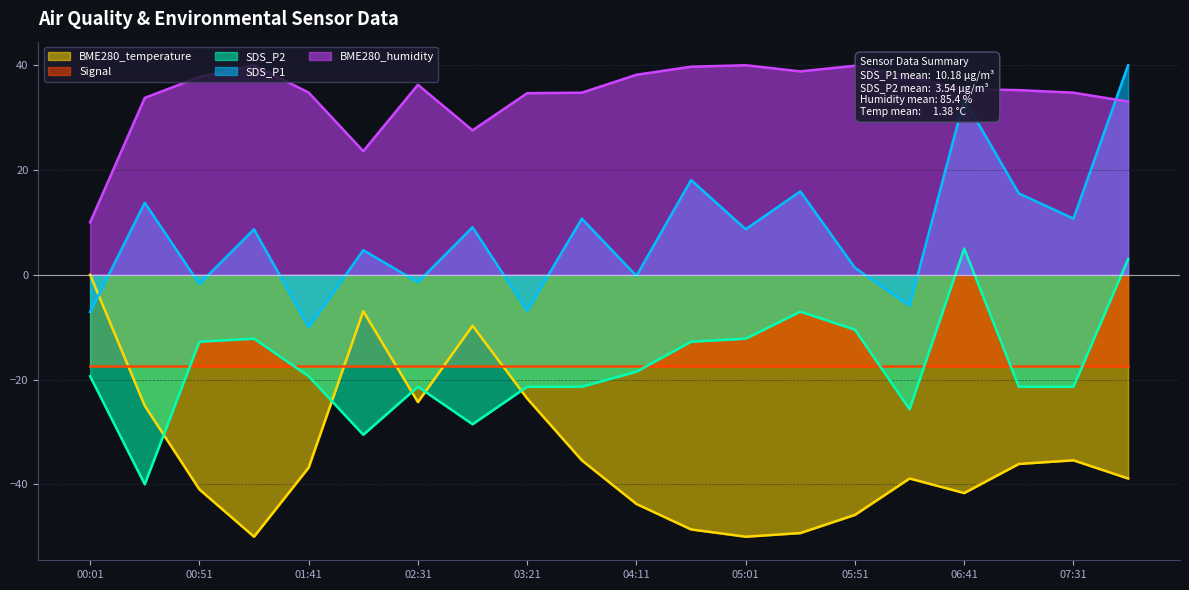

What value does the SDS_P1 series have at 01:16?

8.7